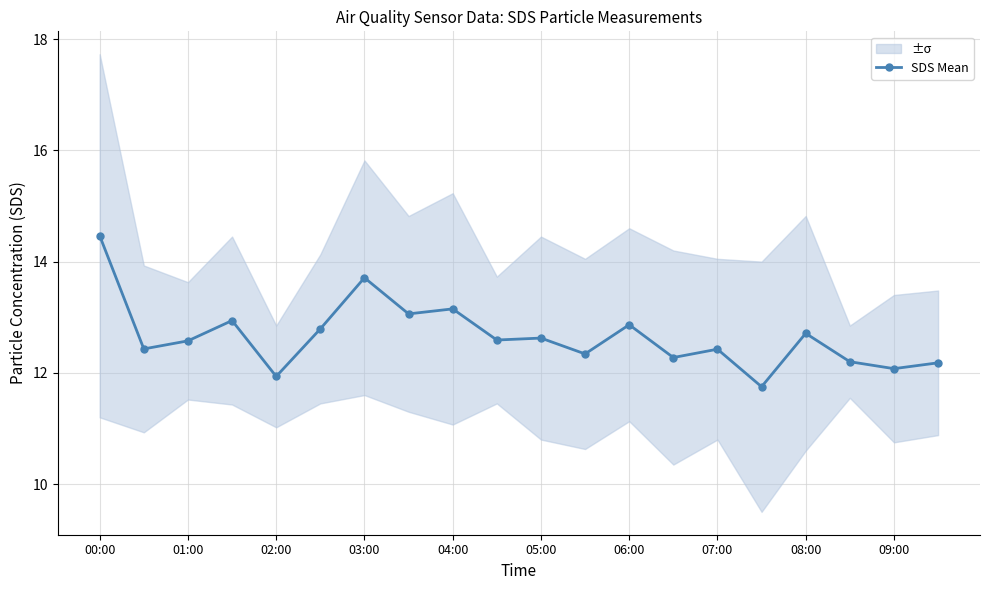

What is the lowest value of the SDS Mean series?

11.8